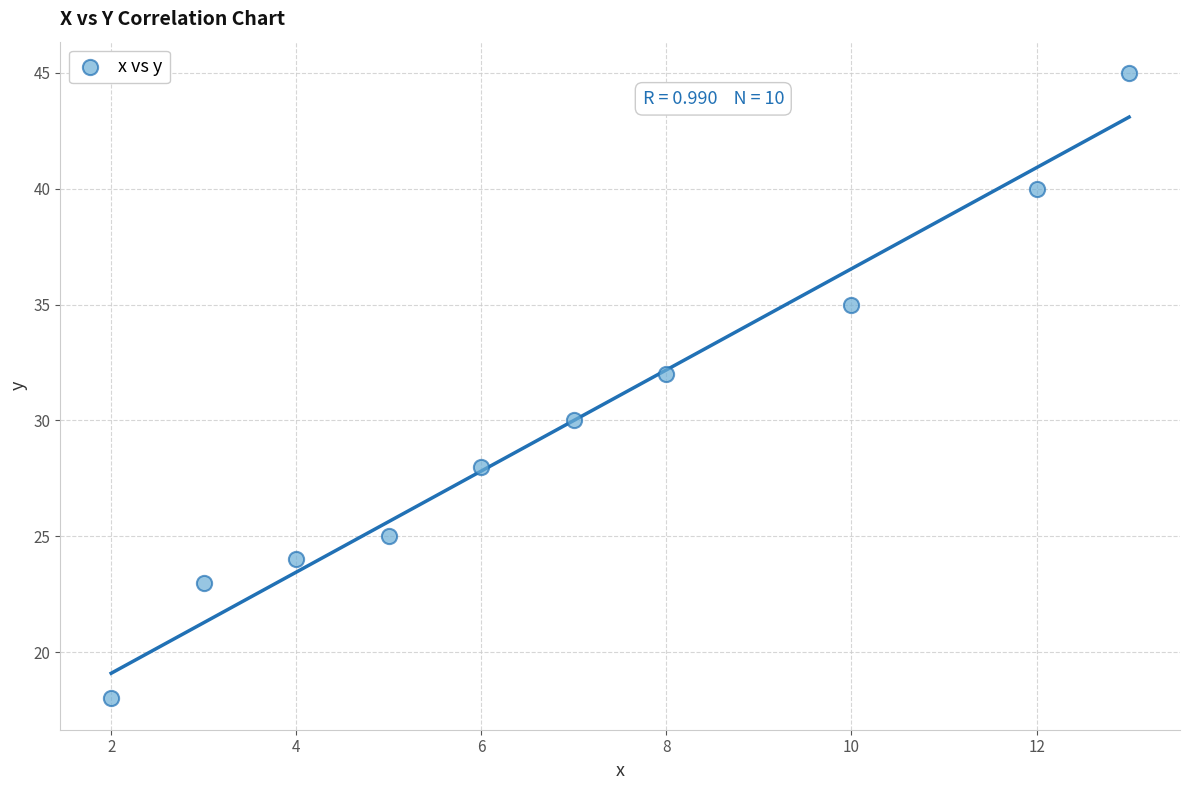

What is the range of X values (max minus min)?

11